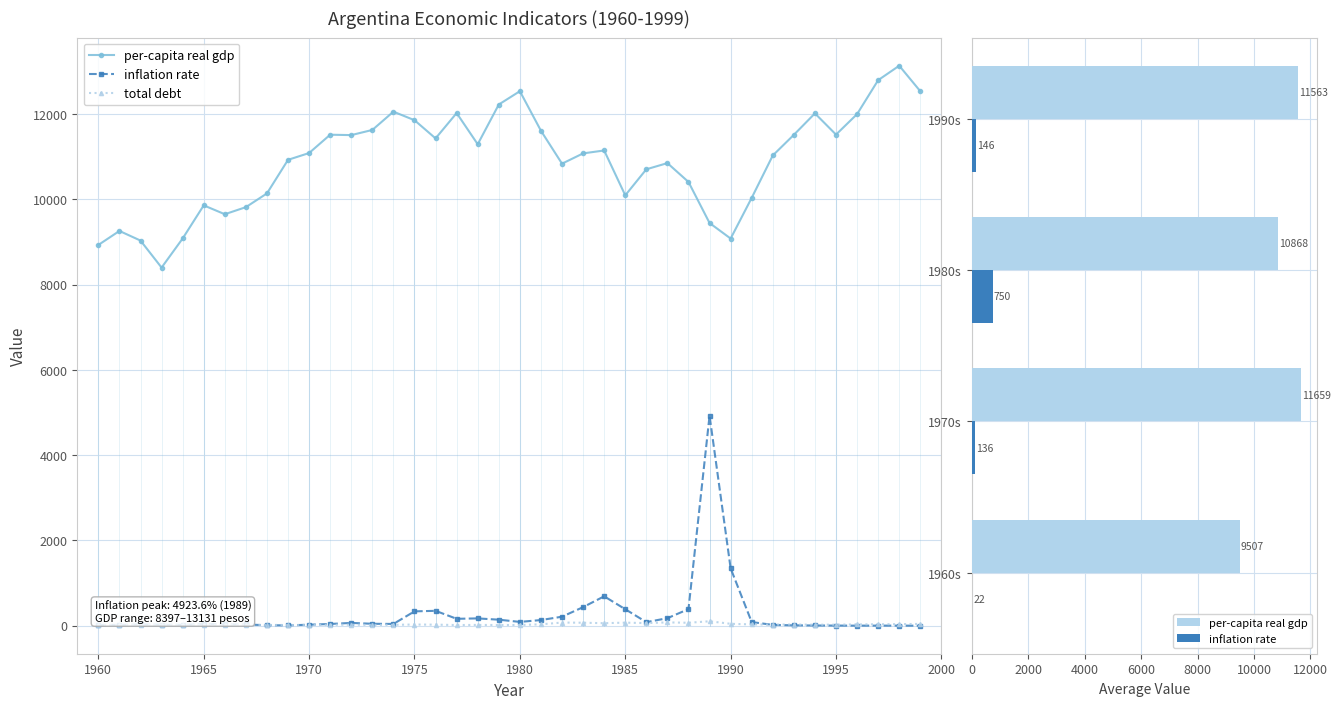

What is the maximum value for total debt?

102.3